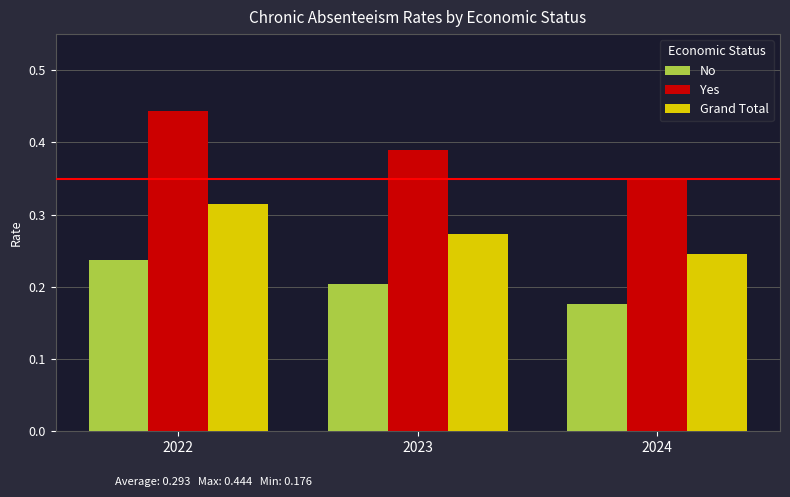

Which category has the highest value across all series?

2022